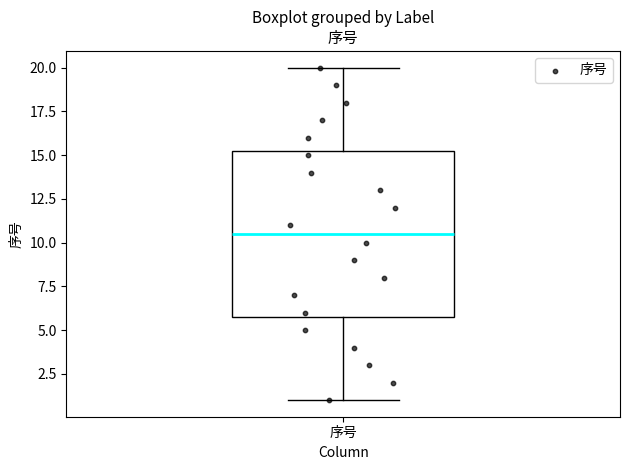

Where does the median line of the box for 序号 sit on the y-axis? The values are not printed on the chart, so give them approximately, as read against the axis.

10.5